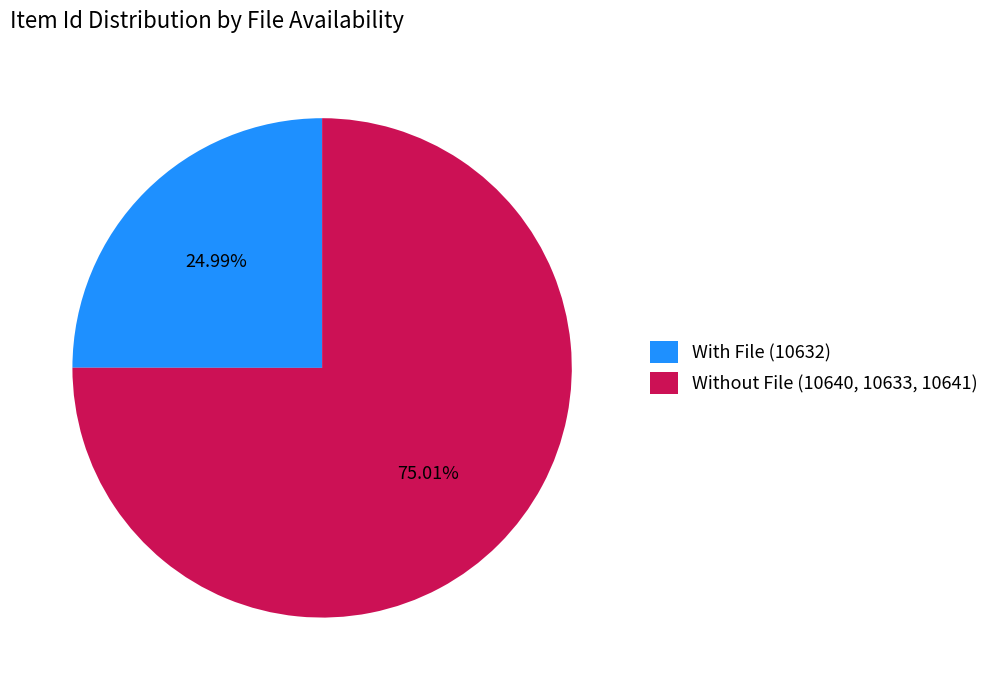

Rank the categories by value from highest to lowest.

Without File (10640, 10633, 10641), With File (10632)